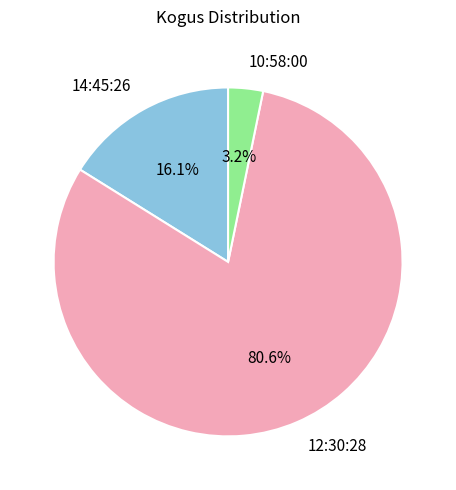

Between 12:30:28 and 14:45:26, which is larger?

12:30:28